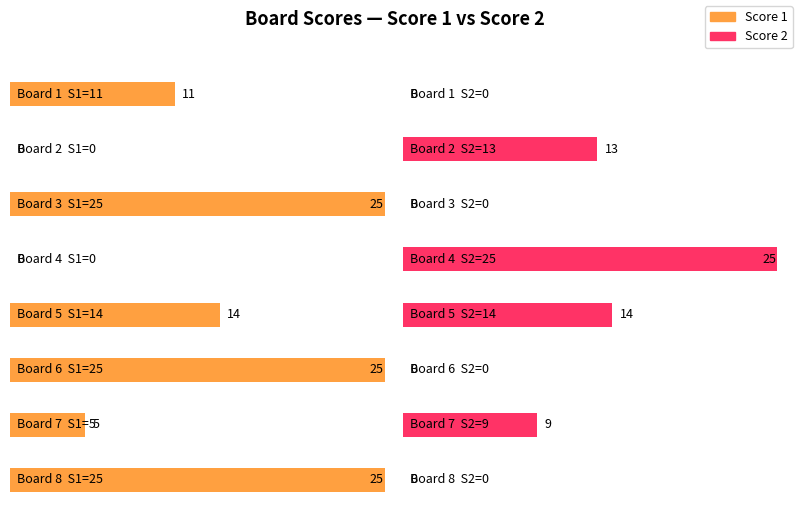

How many values in the Score 1 series are below 14?

4